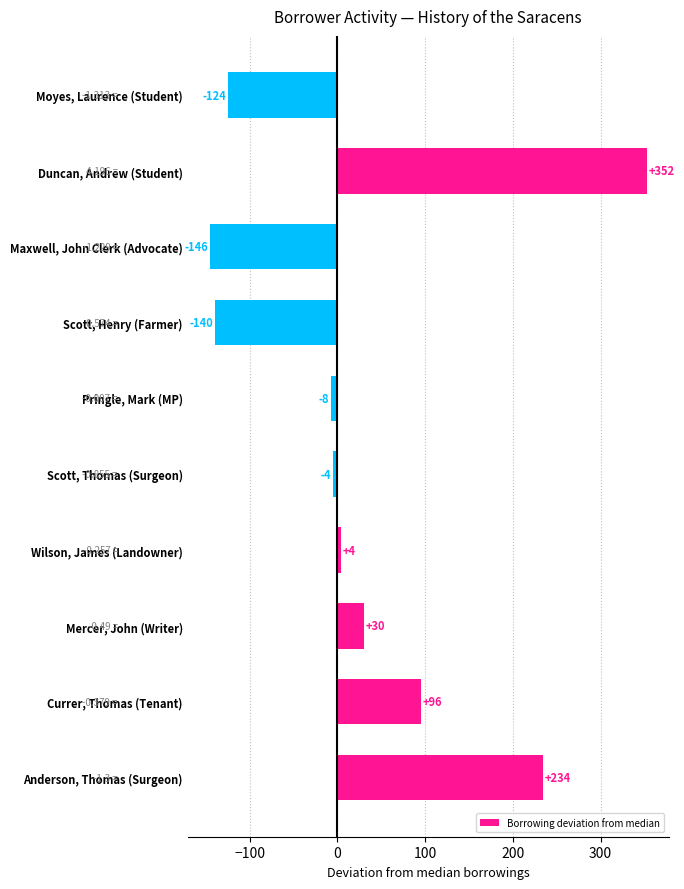

At which label is the value closest to 103?

Currer, Thomas (Tenant)